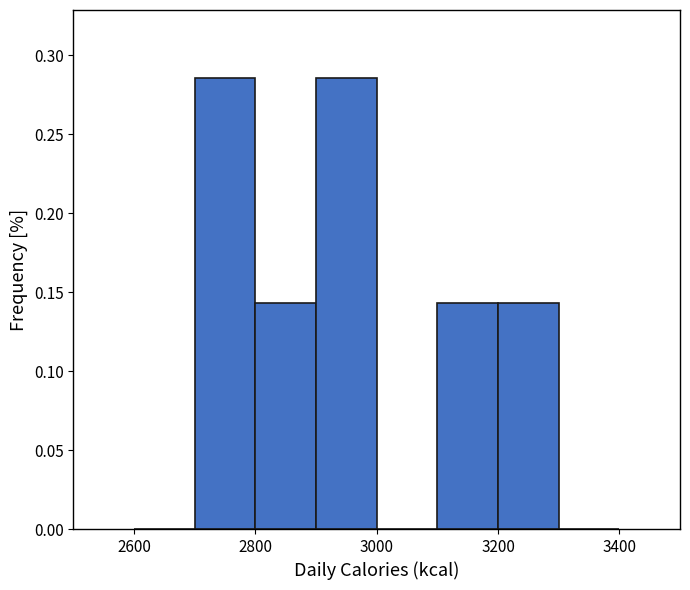

Reading left to right, list every bar in this chart as the range it spans on the x-axis followed by its height. The values are not printed on the chart, so give them approximately, as read against the axis.

2600 to 2700: 0
2700 to 2800: 0.285
2800 to 2900: 0.145
2900 to 3000: 0.285
3000 to 3100: 0
3100 to 3200: 0.145
3200 to 3300: 0.145
3300 to 3400: 0